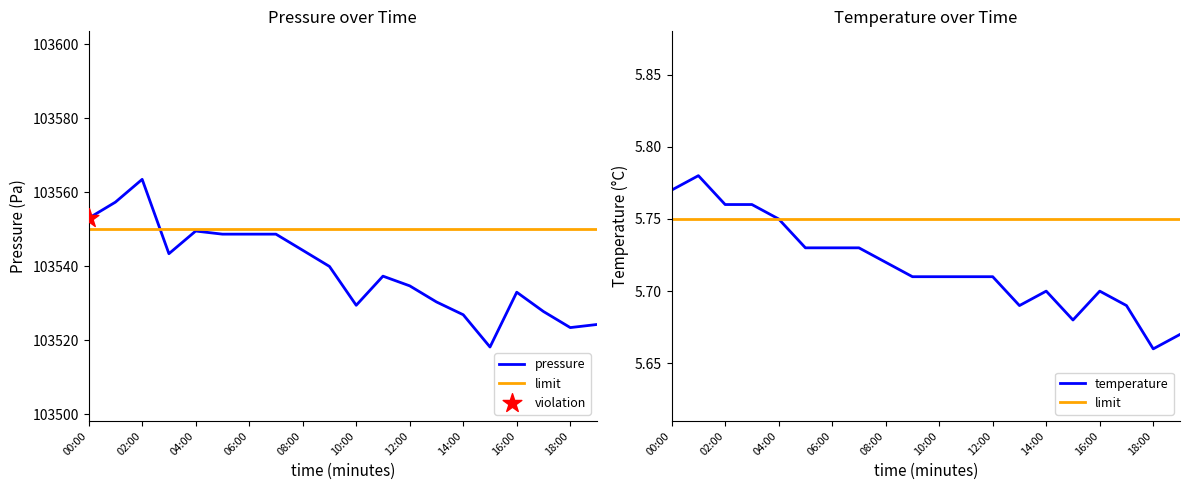

Which series has the largest total across all categories?

pressure